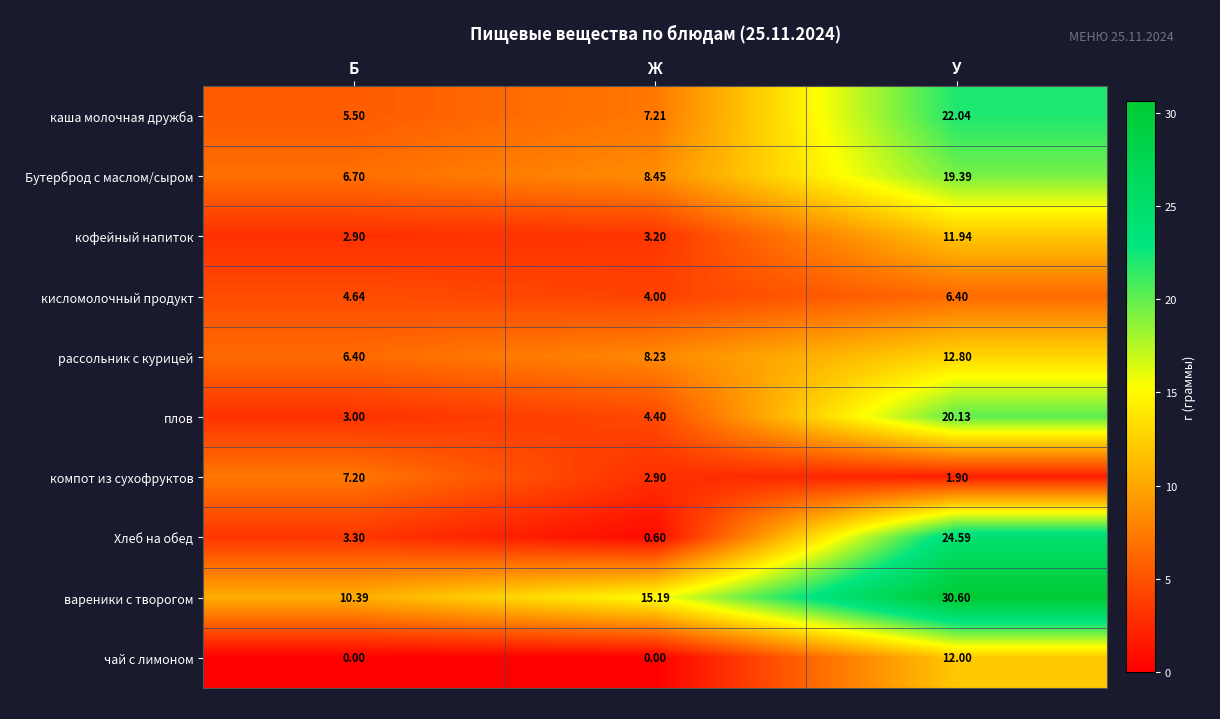

Which series has the largest range (max minus min)?

Хлеб на обед